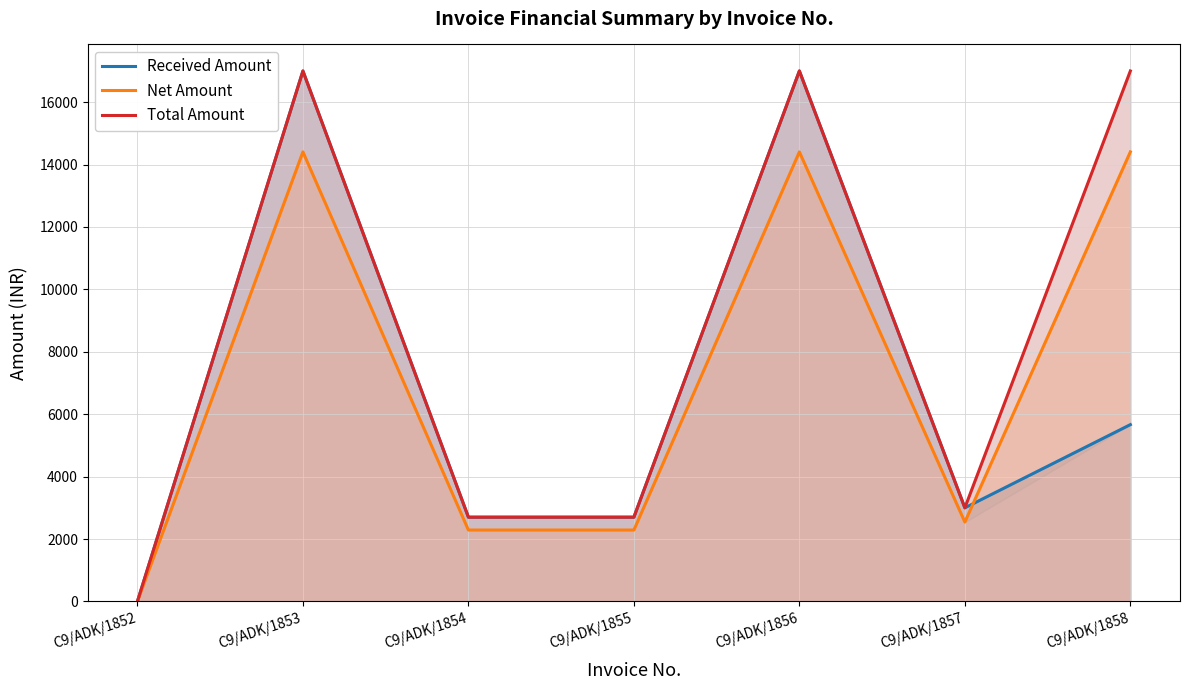

True or false: Total Amount and Net Amount cross at least once.

False